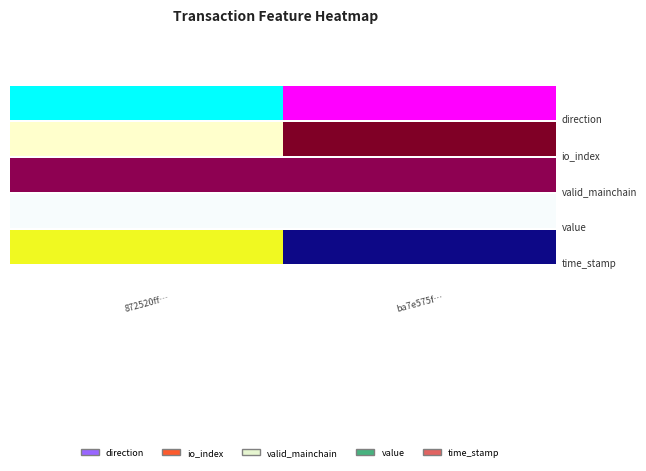

What is the approximate value of 872520ff8024cf2b00ede00c9cf887bdb3f93f1 at value?

0.7